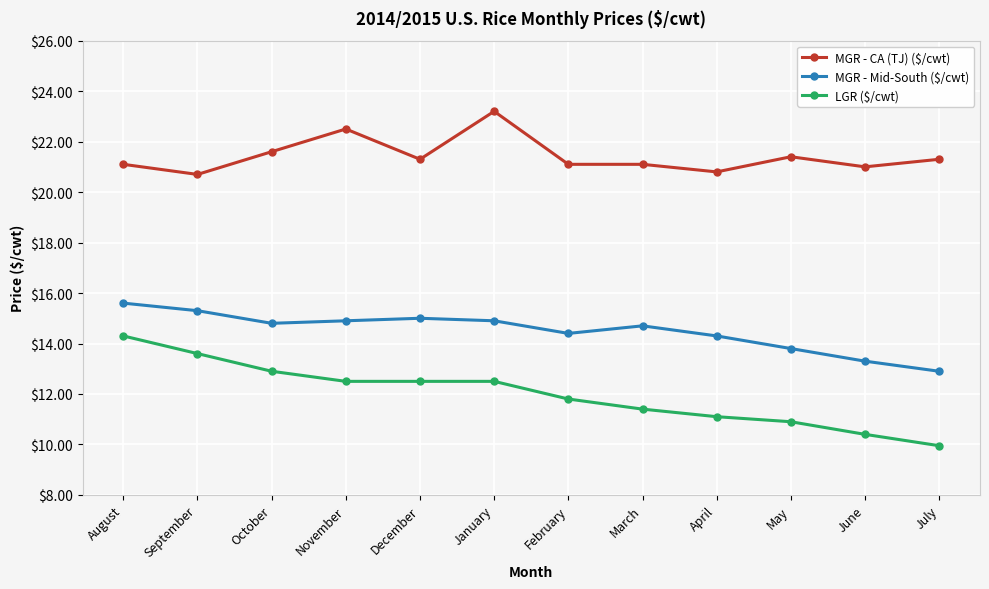

How many series are shown in this chart?

3